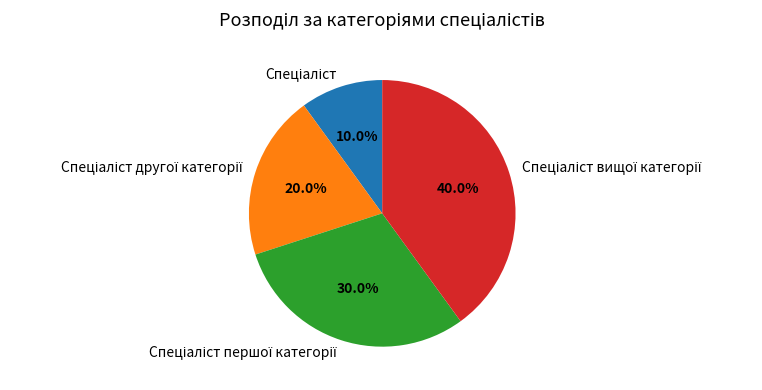

Is there any slice that represents more than half of the pie?

No